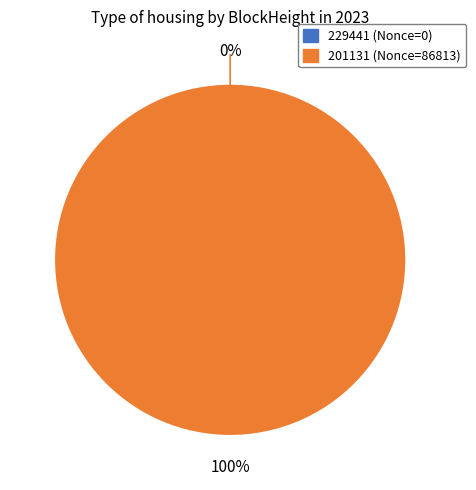

Which has a higher value, 201131 or 229441?

201131